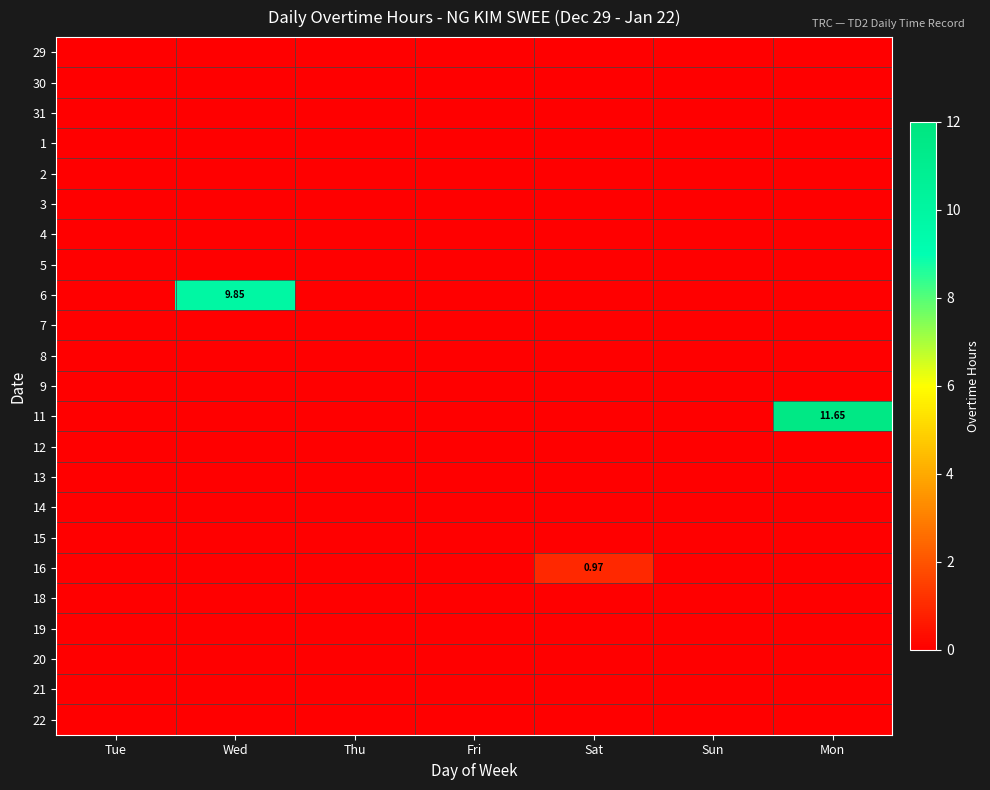

Which series has the largest total across all categories?

11